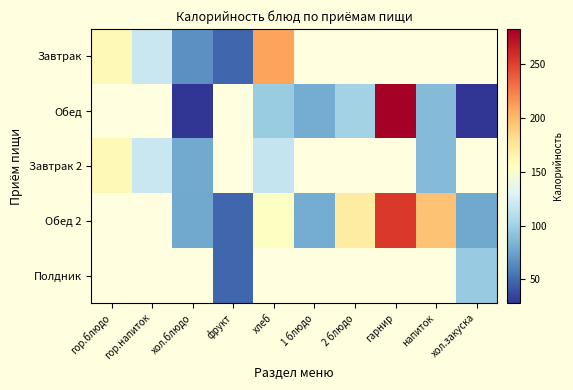

The value of Обед at напиток is 87.0. True or false?

True